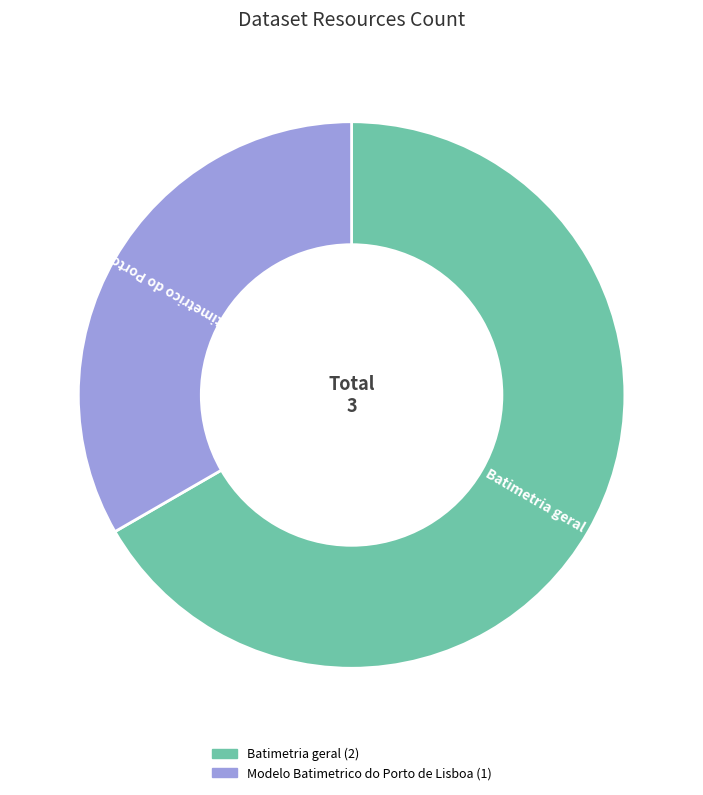

Does any single category account for the majority?

Yes